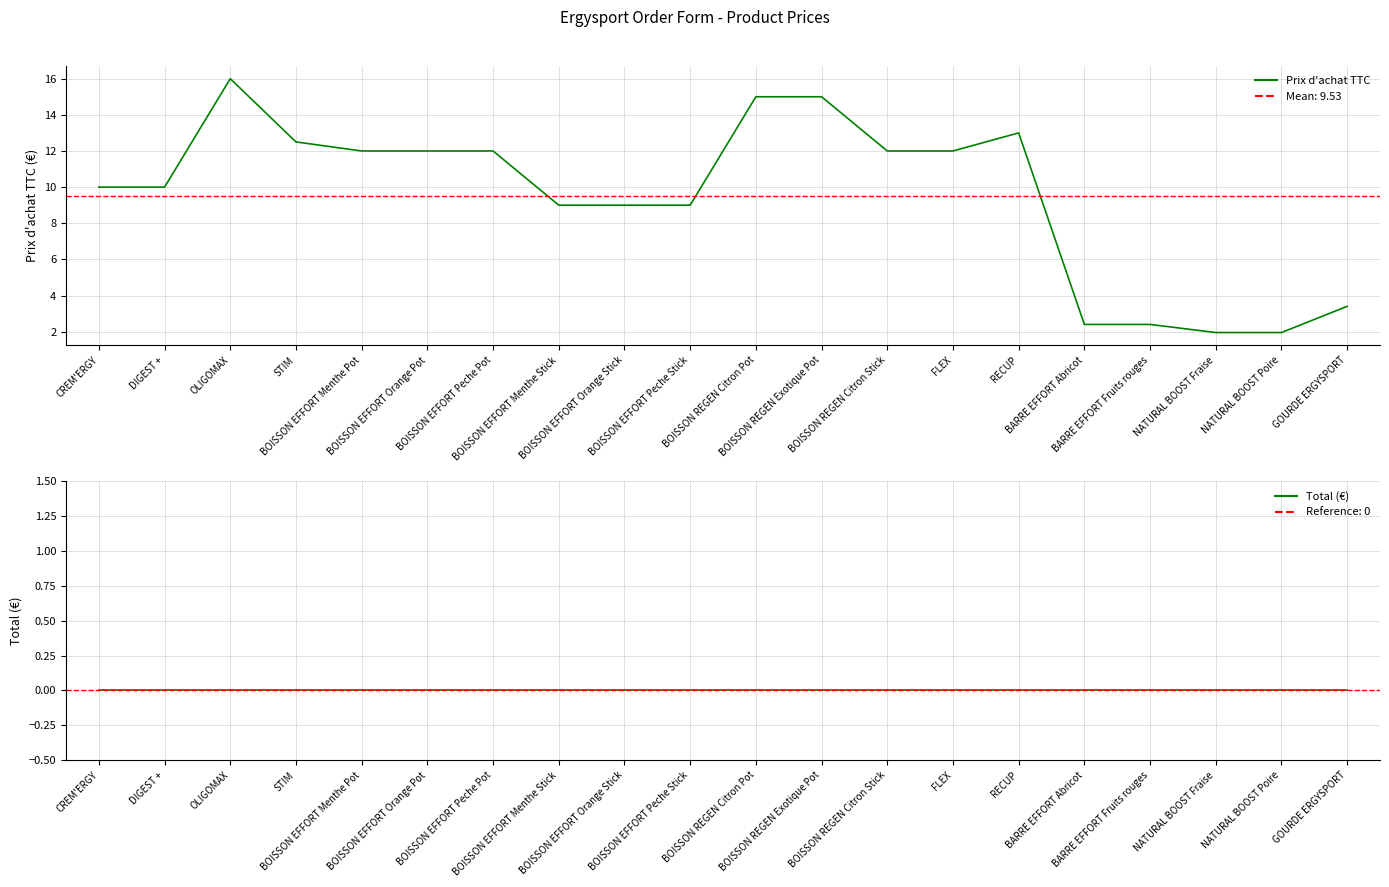

True or false: Prix d'achat TTC has a value of 1.3 at NATURAL BOOST Poire.

False